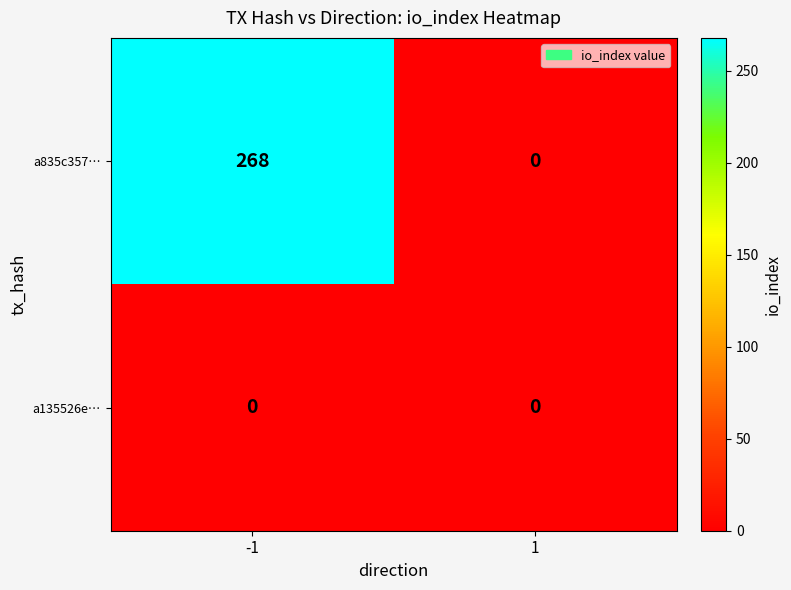

Which series changed the most between -1 and 1?

a835c357…